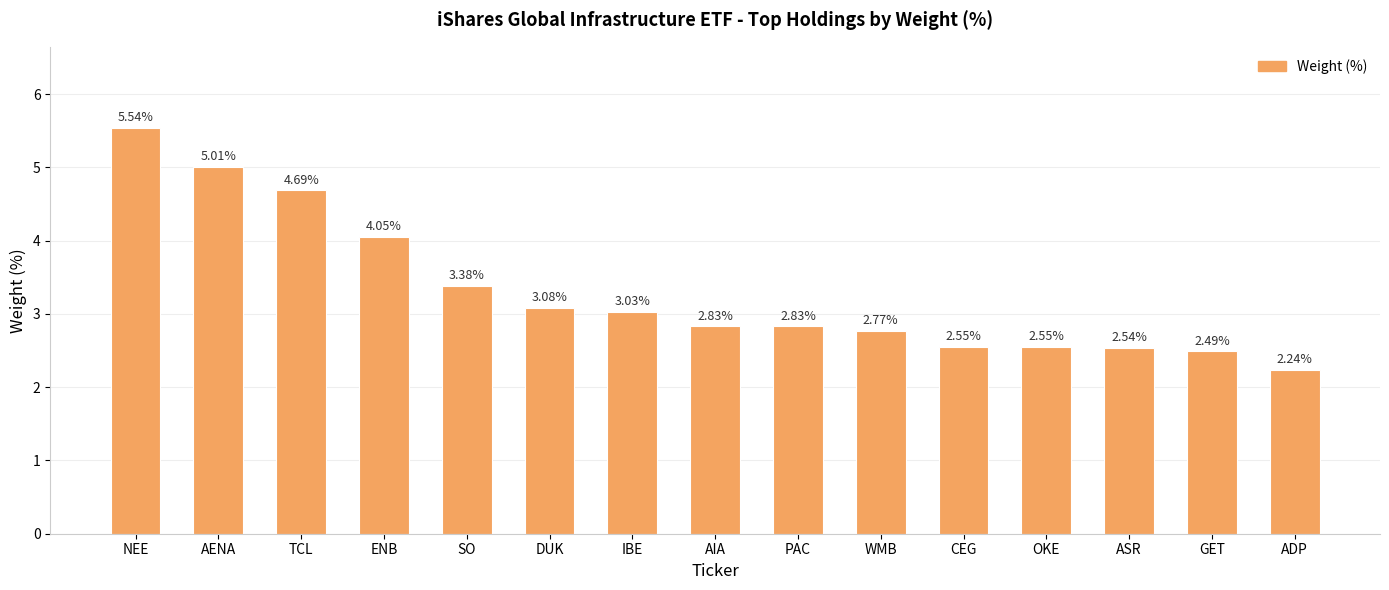

What is the average value?

3.3